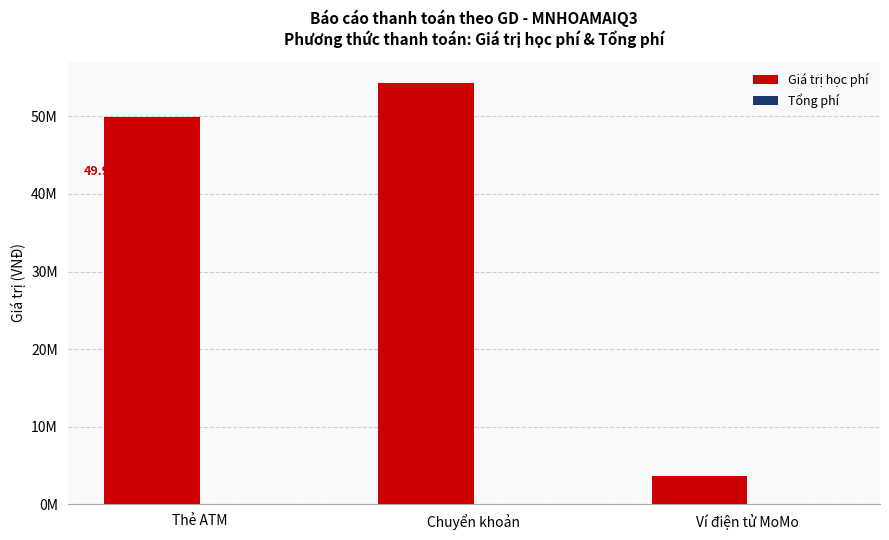

Are the bars horizontal?

No